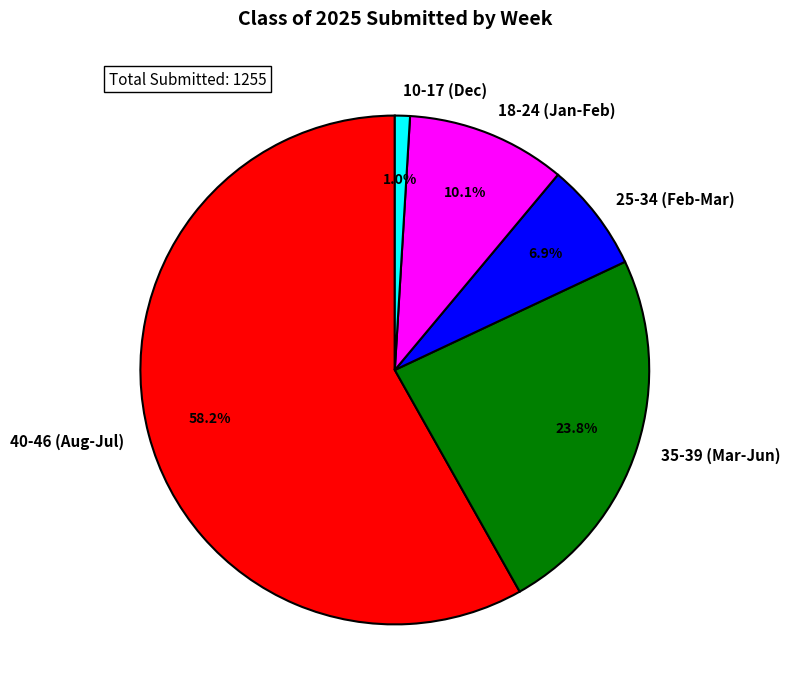

Which slice is the largest?

40-46 (Aug-Jul)